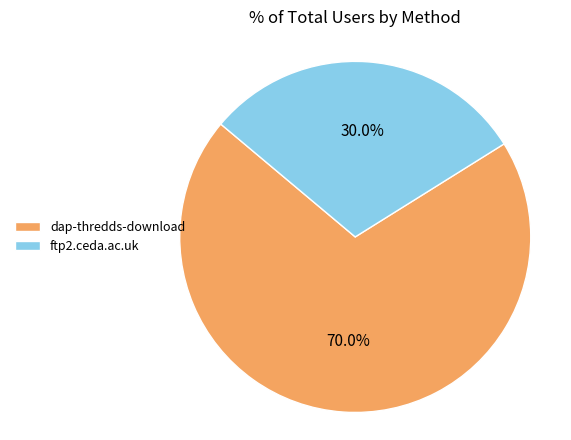

What is the ratio of the value at dap-thredds-download to the value at ftp2.ceda.ac.uk?

2.3